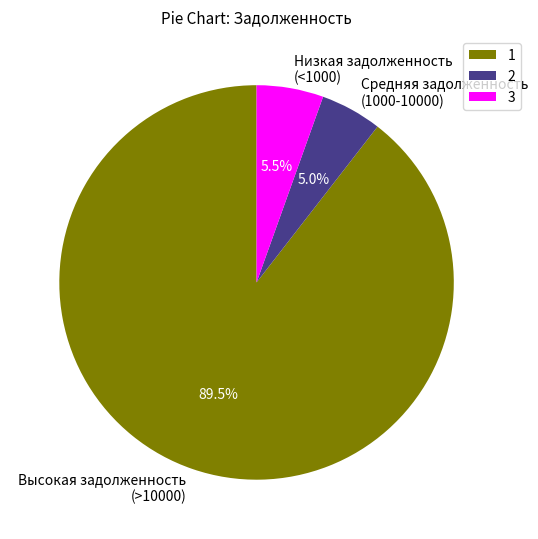

Between Низкая задолженность (<1000) and Высокая задолженность (>10000), which is larger?

Высокая задолженность (>10000)